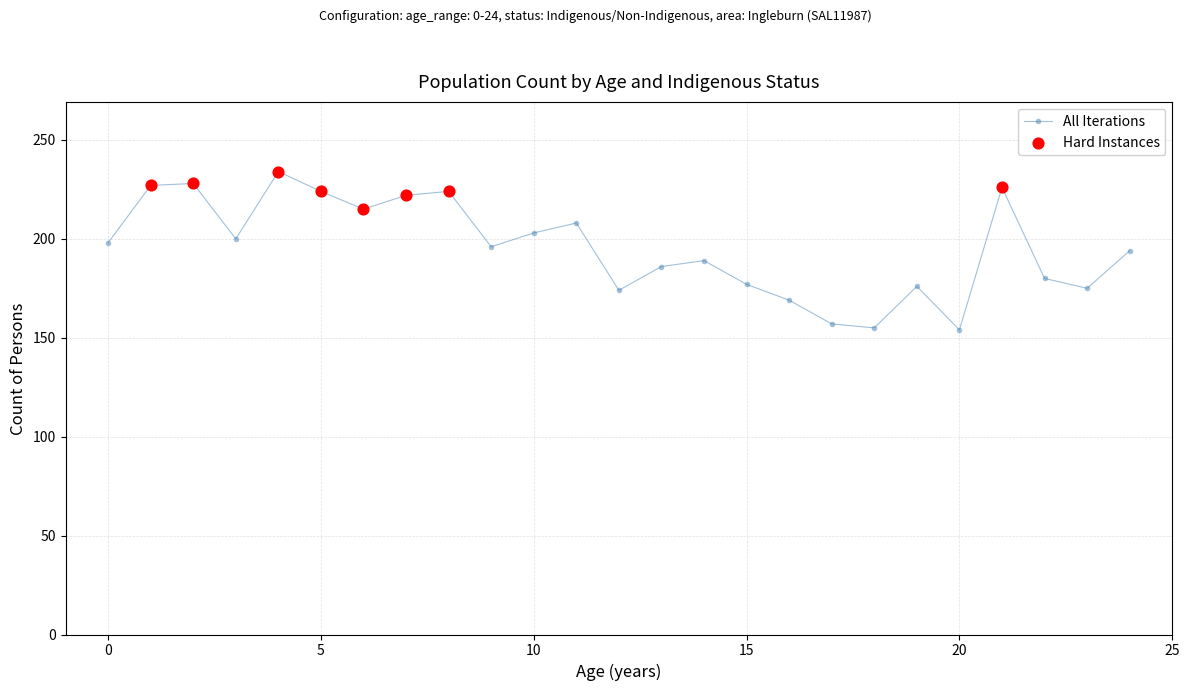

How many interior local valleys (lower than both neighbors) does the data have?

7